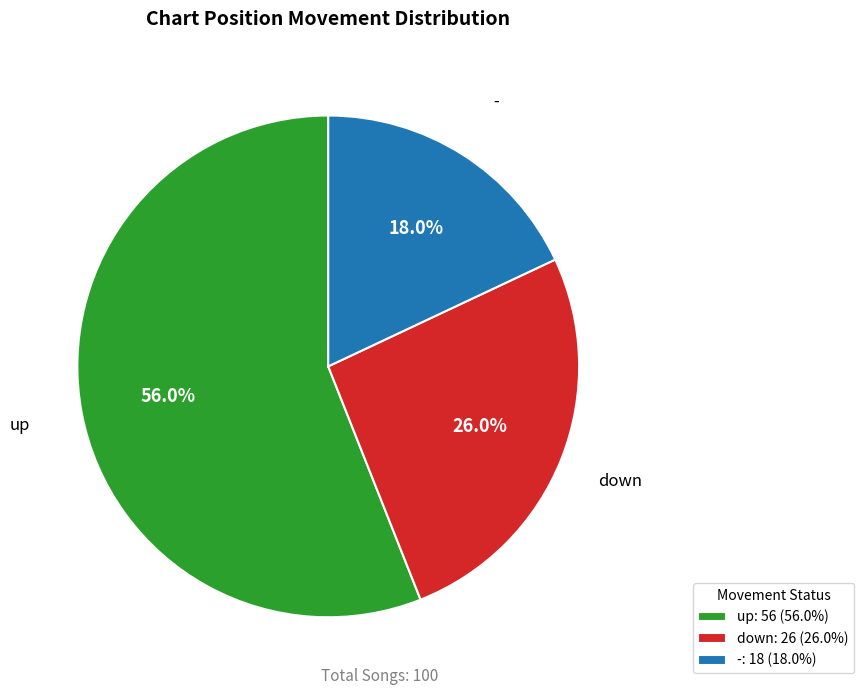

To the nearest percent, what is the average slice percentage?

33%